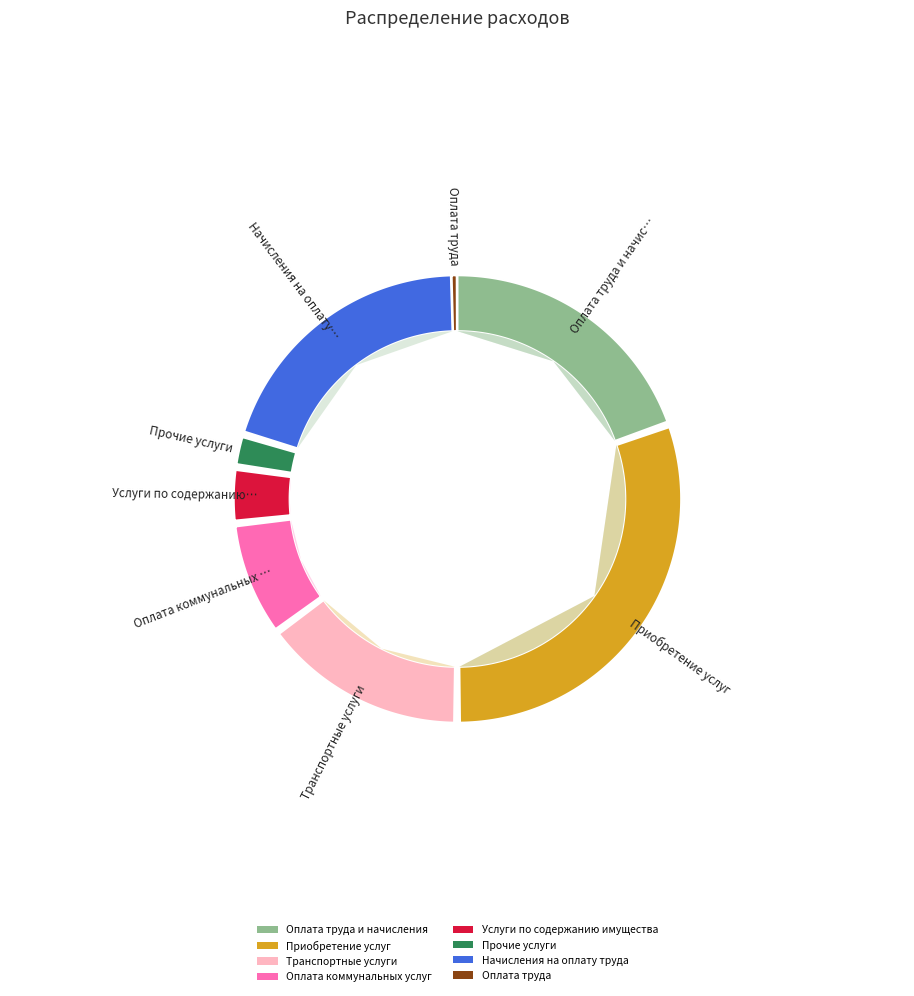

Rank the categories by value from lowest to highest.

Оплата труда, Прочие услуги, Услуги по содержанию имущества, Оплата коммунальных услуг, Транспортные услуги, Оплата труда и начисления, Начисления на оплату труда, Приобретение услуг